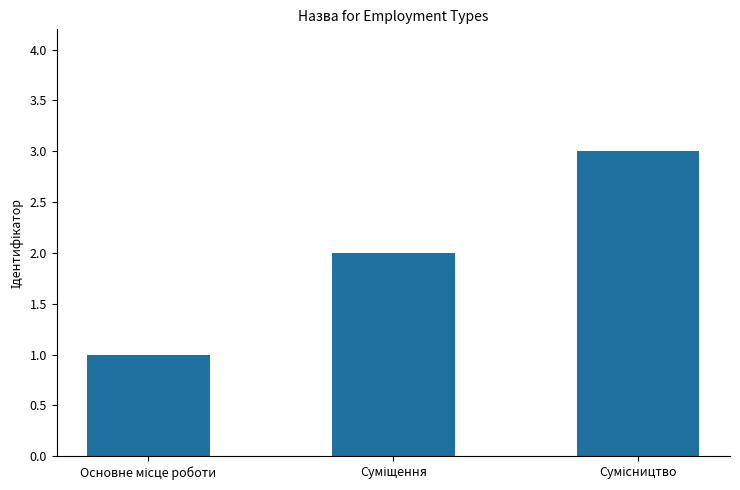

Reading left to right, list all the values displayed in this chart.

1	2	3